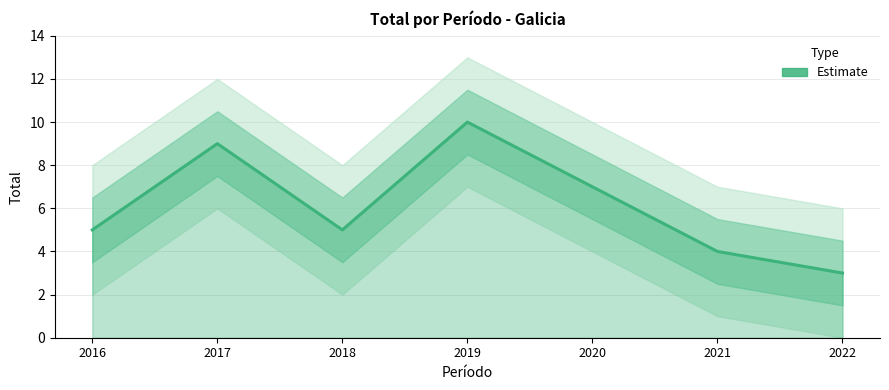

How many lines are shown in the chart?

1